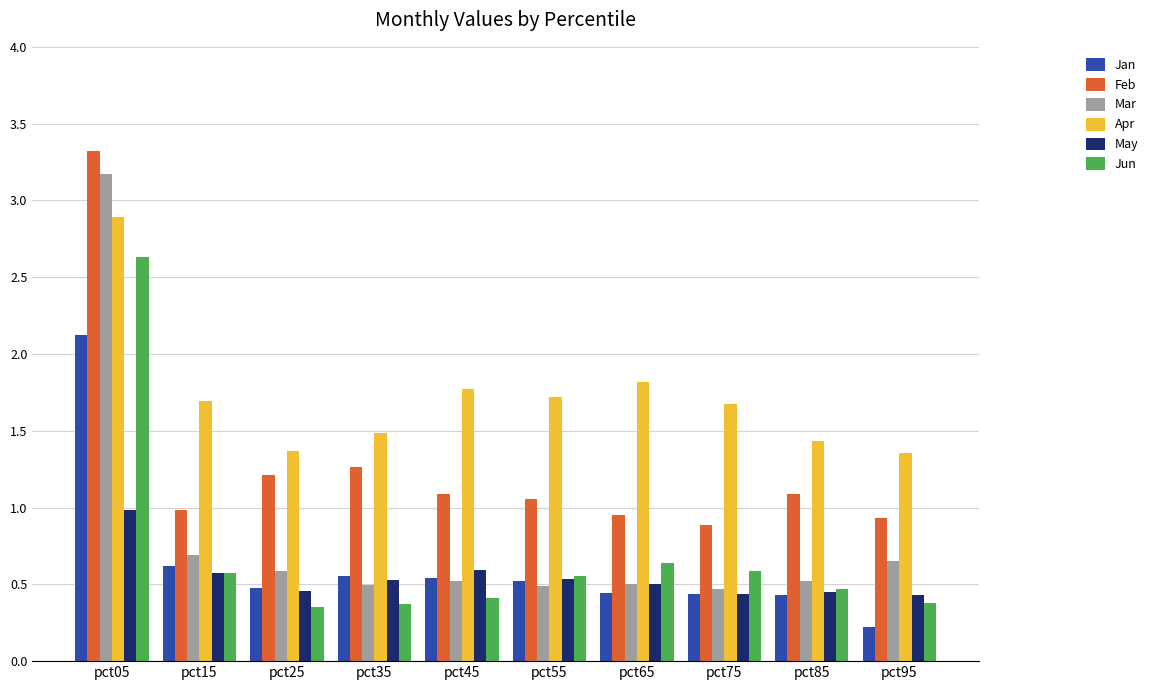

Which label corresponds to the smallest value in the chart?

pct95